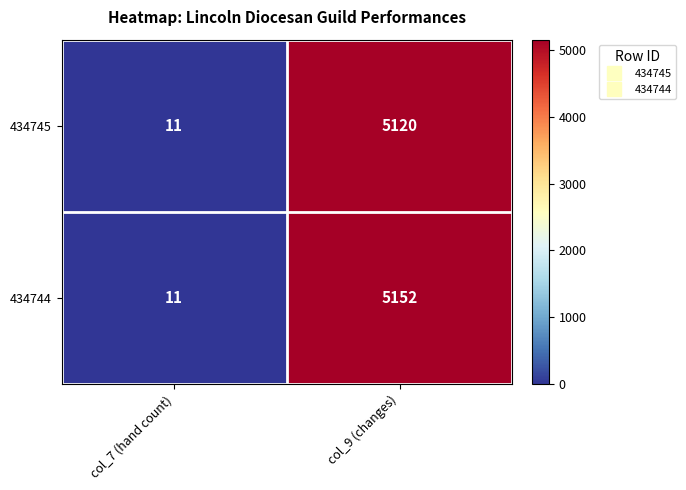

How many categories are shown in the chart?

2